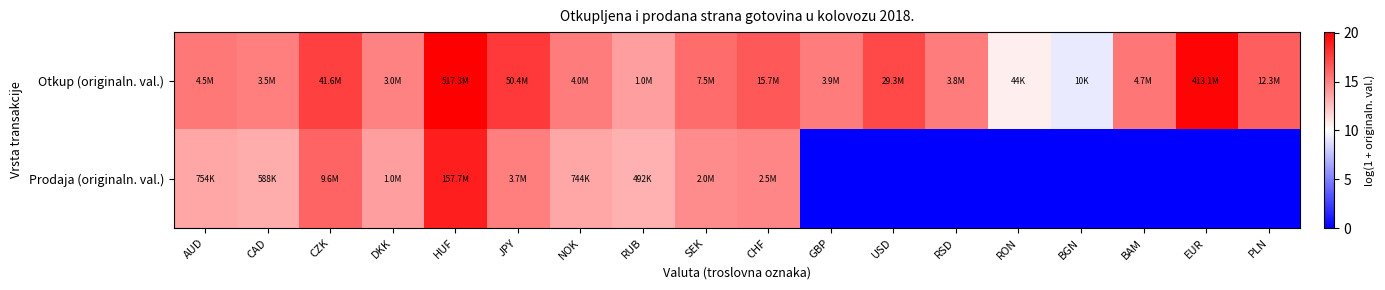

What is the difference between the highest and lowest values at HUF?

1.2